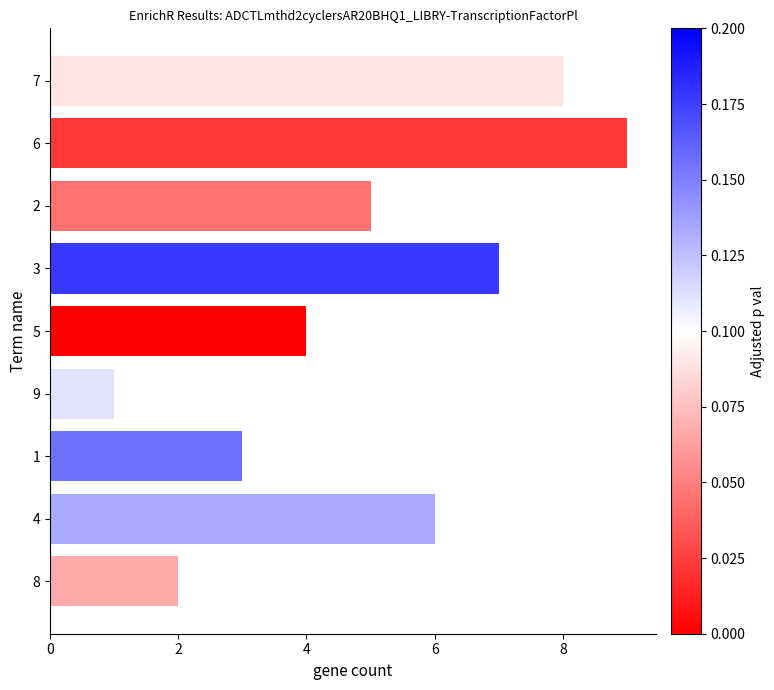

What is the difference between the values at 7 and 4?

2